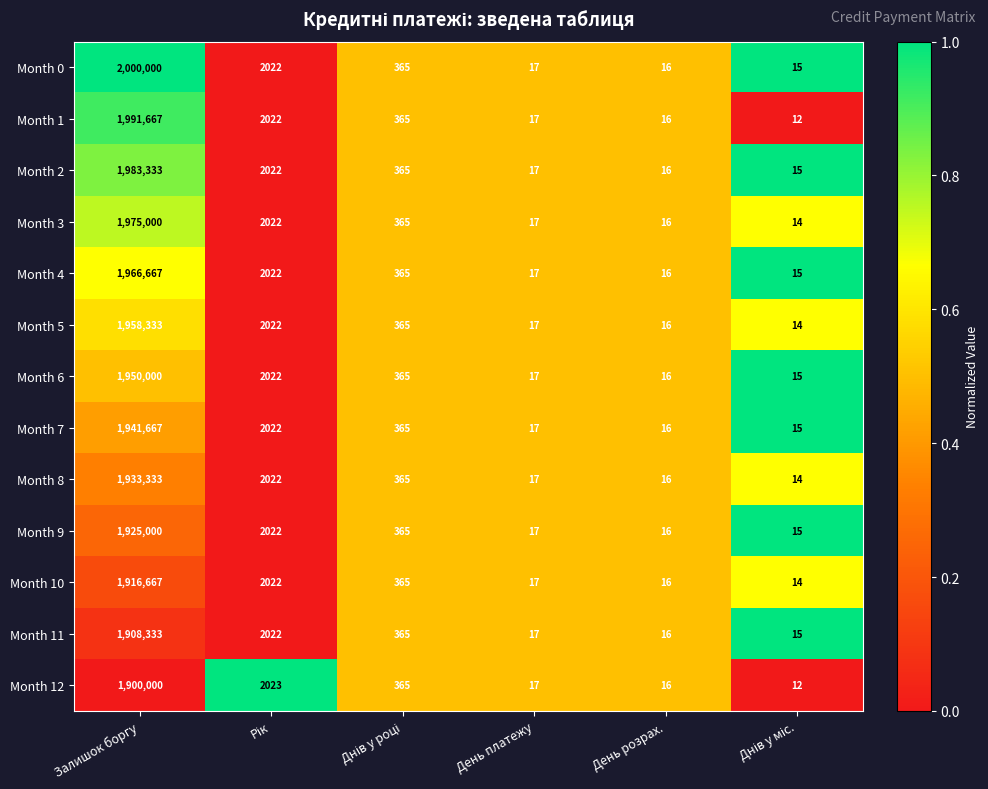

How many data points does each series have?

6